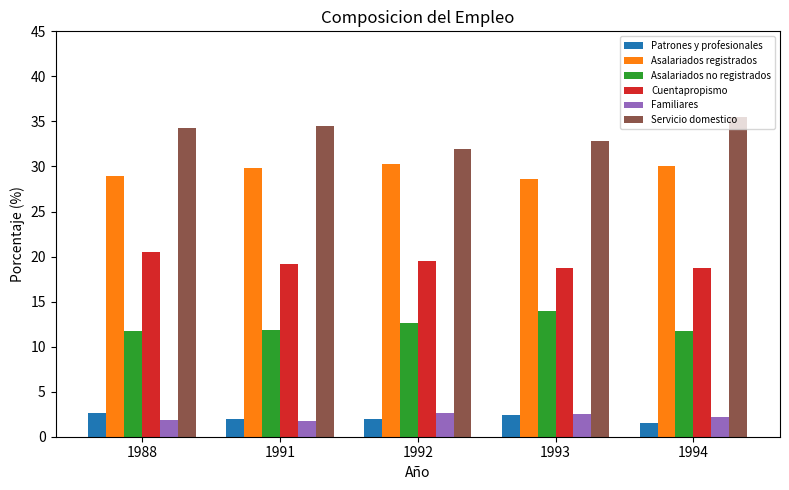

What is the average value of the Familiares series?

2.2